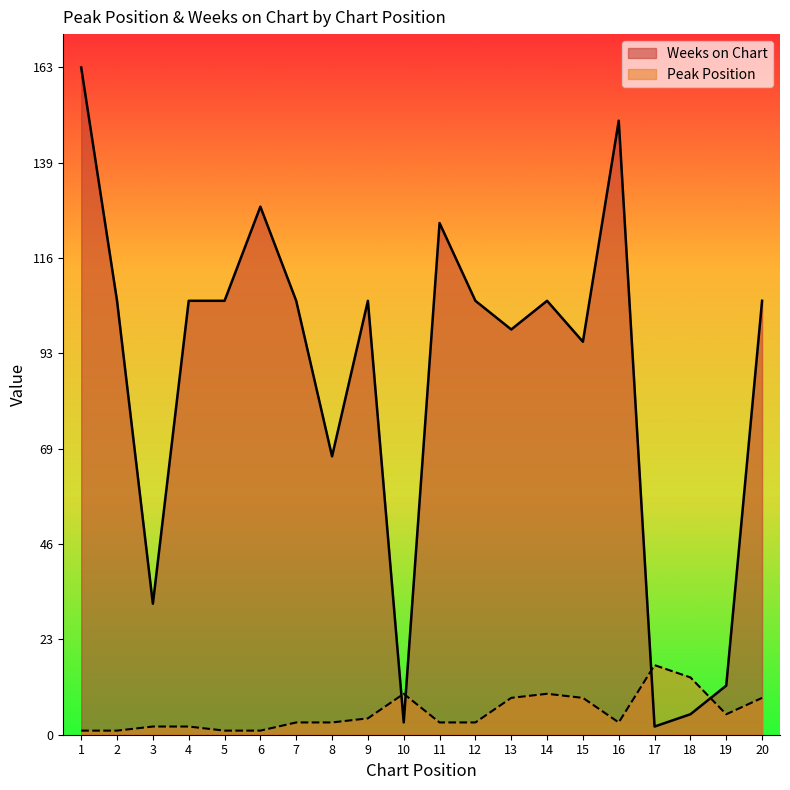

What is the difference between the Weeks on Chart values at 13 and 8?

31